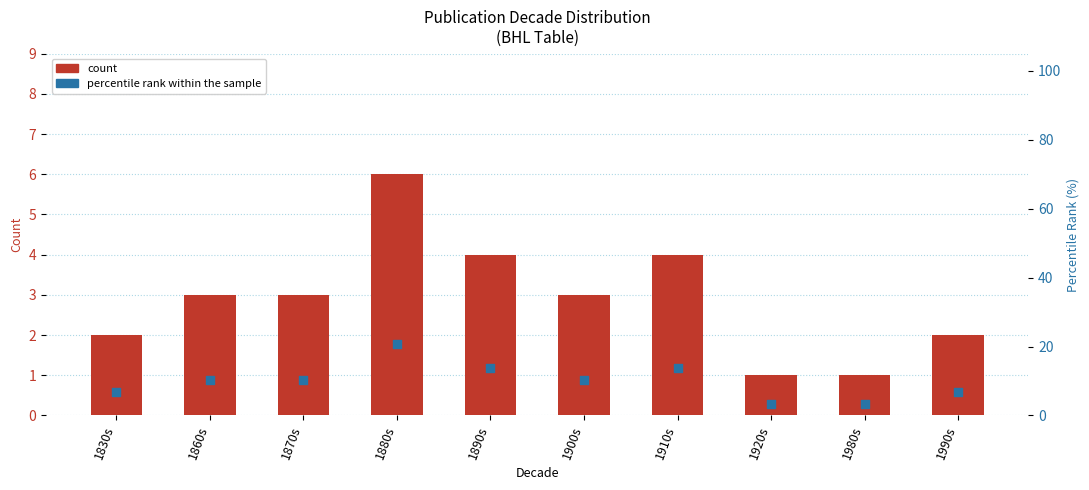

At how many categories does at least one series exceed 3?

10